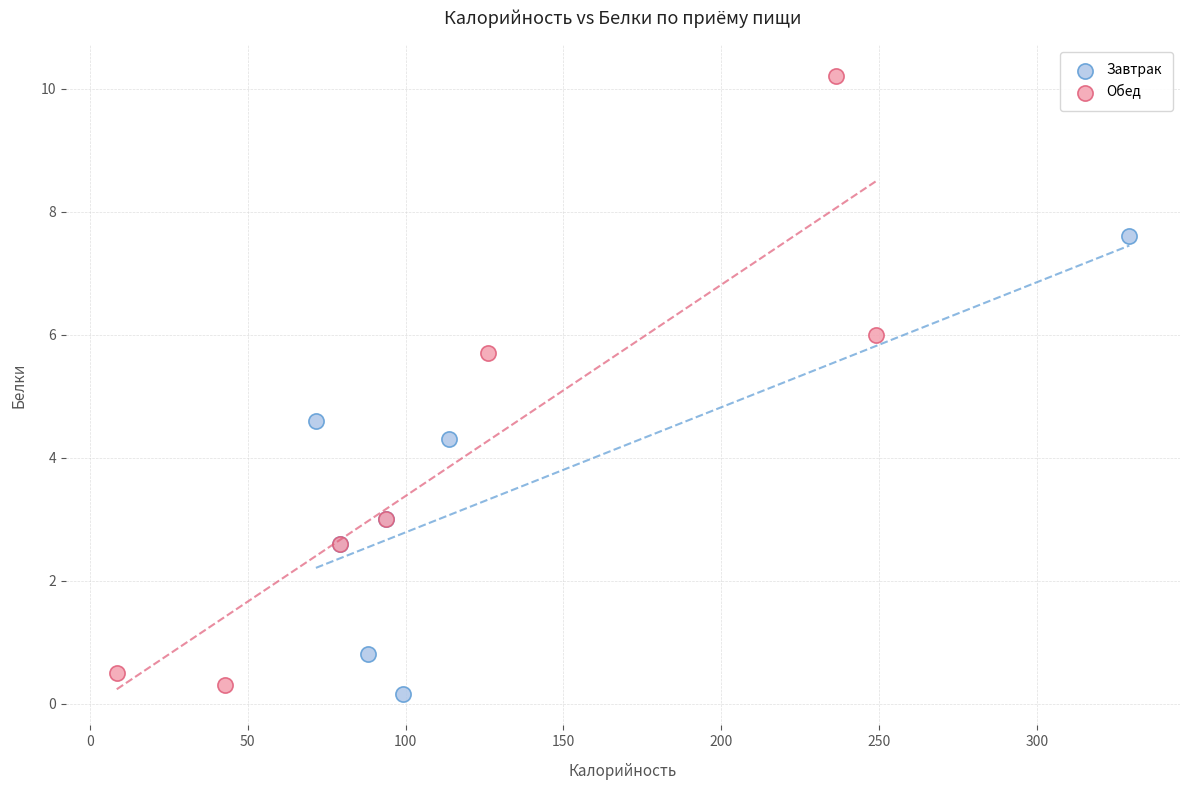

What are all the series names shown in the legend?

Завтрак, Обед